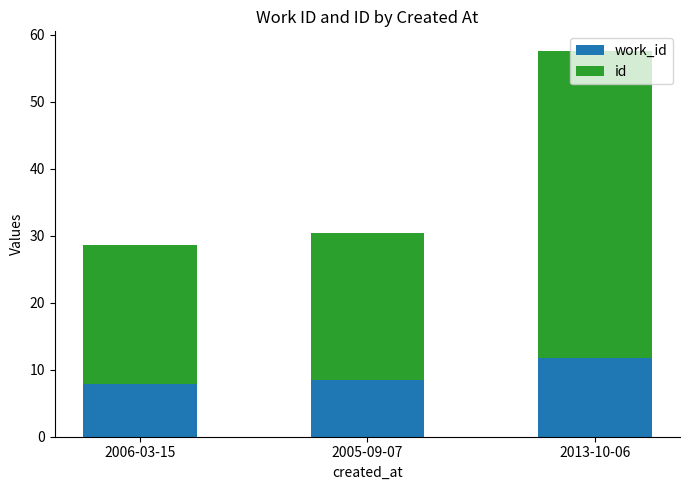

Count the number of data series in this chart.

2